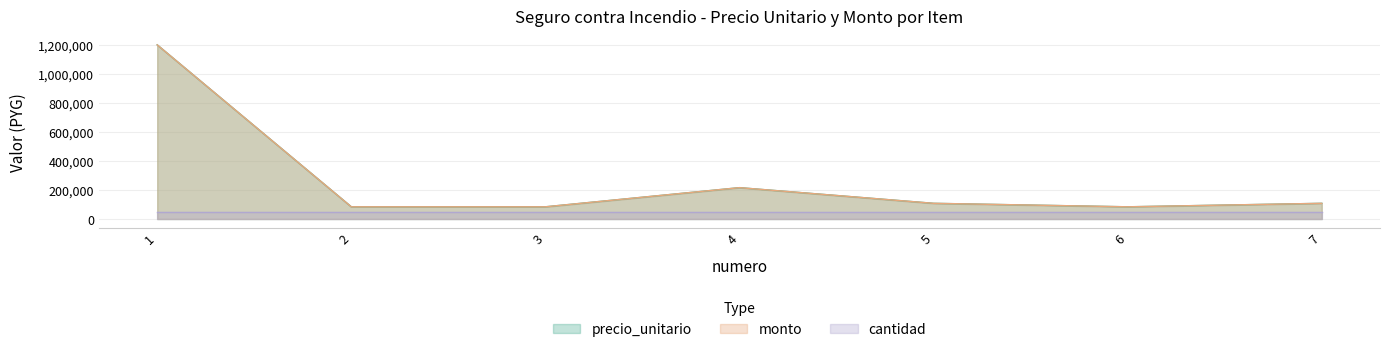

What is the average value of the precio_unitario series?

269143